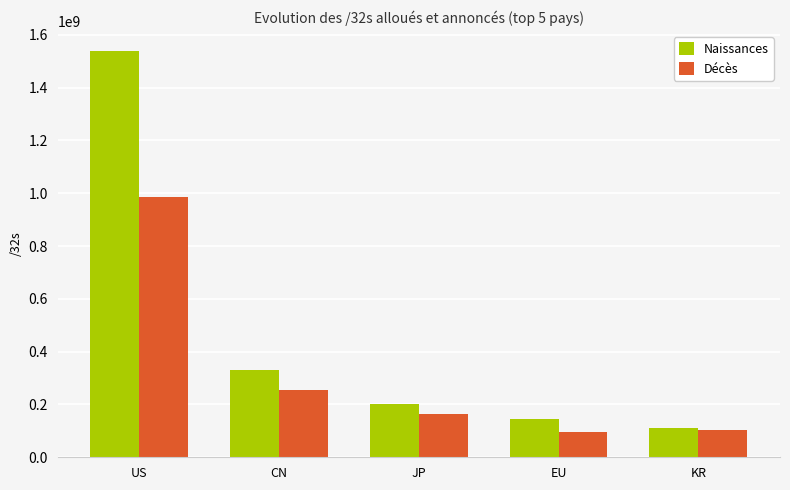

Rank the series by their average value, from lowest to highest.

Décès, Naissances